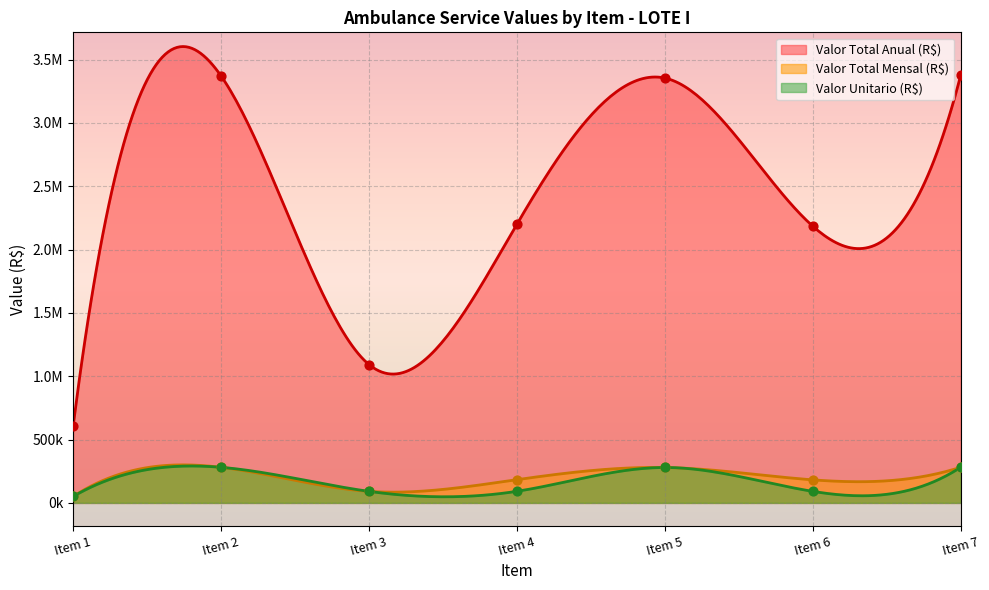

Is the value of Valor Total Mensal (R$) at Item 6 greater than the value of Valor Unitario (R$) at Item 4?

Yes